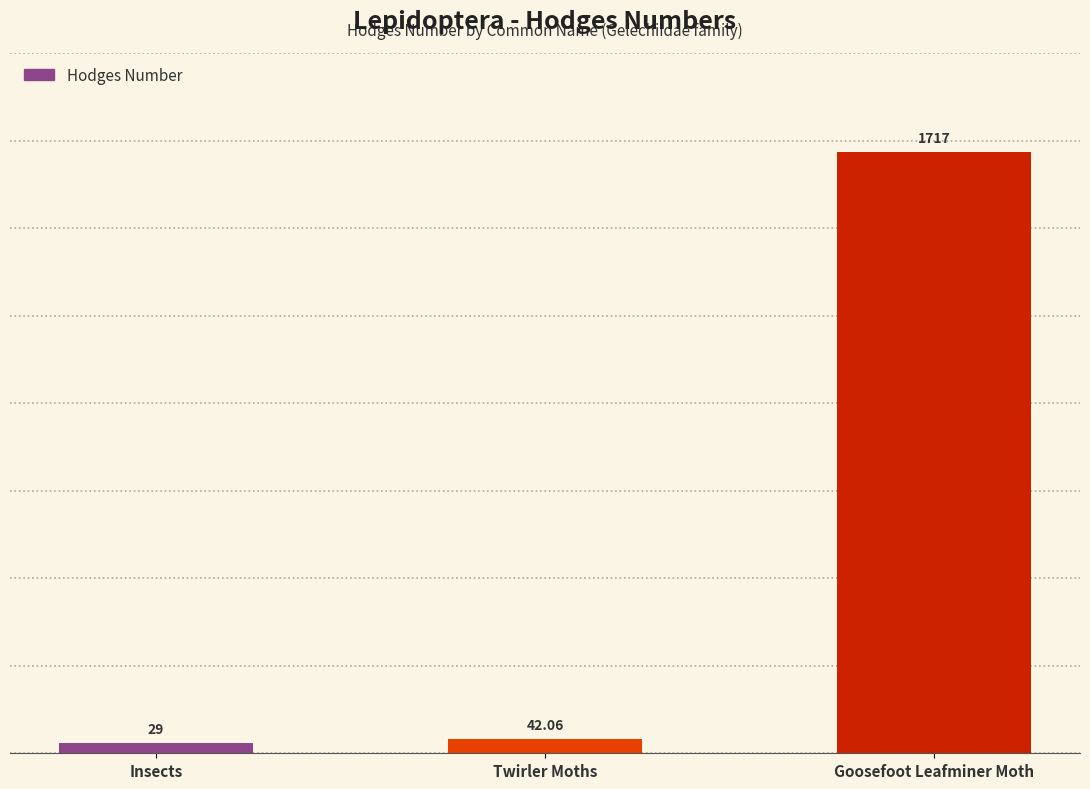

Rank the categories by value from lowest to highest.

Insects, Twirler Moths, Goosefoot Leafminer Moth